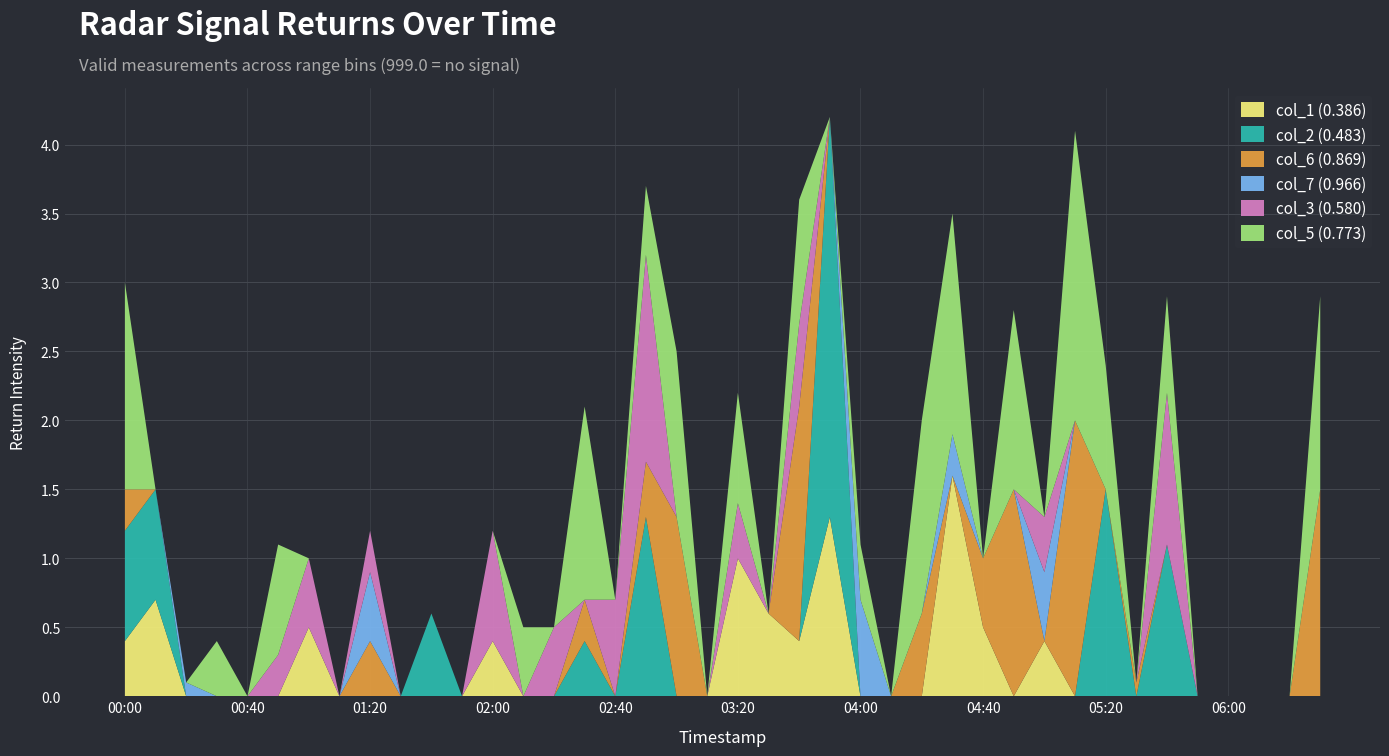

Reading left to right, what are all the values shown in this chart?

col_1 (0.386): 2002/10/24 00:00=0.4	2002/10/24 00:10=0.7	2002/10/24 00:20=0.0	2002/10/24 00:30=0.0	2002/10/24 00:40=0.0	2002/10/24 00:50=0.0	2002/10/24 01:00=0.5	2002/10/24 01:10=0.0	2002/10/24 01:20=0.0	2002/10/24 01:30=0.0	2002/10/24 01:40=0.0	2002/10/24 01:50=0.0	2002/10/24 02:00=0.4	2002/10/24 02:10=0.0	2002/10/24 02:20=0.0	2002/10/24 02:30=0.0	2002/10/24 02:40=0.0	2002/10/24 02:50=0.0	2002/10/24 03:00=0.0	2002/10/24 03:10=0.0	2002/10/24 03:20=1.0	2002/10/24 03:30=0.6	2002/10/24 03:40=0.4	2002/10/24 03:50=1.3	2002/10/24 04:00=0.0	2002/10/24 04:10=0.0	2002/10/24 04:20=0.0	2002/10/24 04:30=1.6	2002/10/24 04:40=0.5	2002/10/24 04:50=0.0	2002/10/24 05:00=0.4	2002/10/24 05:10=0.0	2002/10/24 05:20=0.0	2002/10/24 05:30=0.0	2002/10/24 05:40=0.0	2002/10/24 05:50=0.0	2002/10/24 06:00=0.0	2002/10/24 06:10=0.0	2002/10/24 06:20=0.0	2002/10/24 06:30=0.0
col_2 (0.483): 2002/10/24 00:00=0.8	2002/10/24 00:10=0.8	2002/10/24 00:20=0.0	2002/10/24 00:30=0.0	2002/10/24 00:40=0.0	2002/10/24 00:50=0.0	2002/10/24 01:00=0.0	2002/10/24 01:10=0.0	2002/10/24 01:20=0.0	2002/10/24 01:30=0.0	2002/10/24 01:40=0.6	2002/10/24 01:50=0.0	2002/10/24 02:00=0.0	2002/10/24 02:10=0.0	2002/10/24 02:20=0.0	2002/10/24 02:30=0.4	2002/10/24 02:40=0.0	2002/10/24 02:50=1.3	2002/10/24 03:00=0.0	2002/10/24 03:10=0.0	2002/10/24 03:20=0.0	2002/10/24 03:30=0.0	2002/10/24 03:40=0.0	2002/10/24 03:50=2.9	2002/10/24 04:00=0.0	2002/10/24 04:10=0.0	2002/10/24 04:20=0.0	2002/10/24 04:30=0.0	2002/10/24 04:40=0.0	2002/10/24 04:50=0.0	2002/10/24 05:00=0.0	2002/10/24 05:10=0.0	2002/10/24 05:20=1.5	2002/10/24 05:30=0.0	2002/10/24 05:40=1.1	2002/10/24 05:50=0.0	2002/10/24 06:00=0.0	2002/10/24 06:10=0.0	2002/10/24 06:20=0.0	2002/10/24 06:30=0.0
col_6 (0.869): 2002/10/24 00:00=0.3	2002/10/24 00:10=0.0	2002/10/24 00:20=0.0	2002/10/24 00:30=0.0	2002/10/24 00:40=0.0	2002/10/24 00:50=0.0	2002/10/24 01:00=0.0	2002/10/24 01:10=0.0	2002/10/24 01:20=0.4	2002/10/24 01:30=0.0	2002/10/24 01:40=0.0	2002/10/24 01:50=0.0	2002/10/24 02:00=0.0	2002/10/24 02:10=0.0	2002/10/24 02:20=0.0	2002/10/24 02:30=0.3	2002/10/24 02:40=0.0	2002/10/24 02:50=0.4	2002/10/24 03:00=1.3	2002/10/24 03:10=0.0	2002/10/24 03:20=0.0	2002/10/24 03:30=0.0	2002/10/24 03:40=1.7	2002/10/24 03:50=0.0	2002/10/24 04:00=0.0	2002/10/24 04:10=0.0	2002/10/24 04:20=0.6	2002/10/24 04:30=0.0	2002/10/24 04:40=0.5	2002/10/24 04:50=1.5	2002/10/24 05:00=0.0	2002/10/24 05:10=2.0	2002/10/24 05:20=0.0	2002/10/24 05:30=0.1	2002/10/24 05:40=0.0	2002/10/24 05:50=0.0	2002/10/24 06:00=0.0	2002/10/24 06:10=0.0	2002/10/24 06:20=0.0	2002/10/24 06:30=1.5
col_7 (0.966): 2002/10/24 00:00=0.0	2002/10/24 00:10=0.0	2002/10/24 00:20=0.1	2002/10/24 00:30=0.0	2002/10/24 00:40=0.0	2002/10/24 00:50=0.0	2002/10/24 01:00=0.0	2002/10/24 01:10=0.0	2002/10/24 01:20=0.5	2002/10/24 01:30=0.0	2002/10/24 01:40=0.0	2002/10/24 01:50=0.0	2002/10/24 02:00=0.0	2002/10/24 02:10=0.0	2002/10/24 02:20=0.0	2002/10/24 02:30=0.0	2002/10/24 02:40=0.0	2002/10/24 02:50=0.0	2002/10/24 03:00=0.0	2002/10/24 03:10=0.0	2002/10/24 03:20=0.0	2002/10/24 03:30=0.0	2002/10/24 03:40=0.0	2002/10/24 03:50=0.0	2002/10/24 04:00=0.7	2002/10/24 04:10=0.0	2002/10/24 04:20=0.0	2002/10/24 04:30=0.3	2002/10/24 04:40=0.0	2002/10/24 04:50=0.0	2002/10/24 05:00=0.5	2002/10/24 05:10=0.0	2002/10/24 05:20=0.0	2002/10/24 05:30=0.0	2002/10/24 05:40=0.0	2002/10/24 05:50=0.0	2002/10/24 06:00=0.0	2002/10/24 06:10=0.0	2002/10/24 06:20=0.0	2002/10/24 06:30=0.0
col_3 (0.580): 2002/10/24 00:00=0.0	2002/10/24 00:10=0.0	2002/10/24 00:20=0.0	2002/10/24 00:30=0.0	2002/10/24 00:40=0.0	2002/10/24 00:50=0.3	2002/10/24 01:00=0.5	2002/10/24 01:10=0.0	2002/10/24 01:20=0.3	2002/10/24 01:30=0.0	2002/10/24 01:40=0.0	2002/10/24 01:50=0.0	2002/10/24 02:00=0.8	2002/10/24 02:10=0.0	2002/10/24 02:20=0.5	2002/10/24 02:30=0.0	2002/10/24 02:40=0.7	2002/10/24 02:50=1.5	2002/10/24 03:00=0.0	2002/10/24 03:10=0.0	2002/10/24 03:20=0.4	2002/10/24 03:30=0.0	2002/10/24 03:40=0.6	2002/10/24 03:50=0.0	2002/10/24 04:00=0.0	2002/10/24 04:10=0.0	2002/10/24 04:20=0.0	2002/10/24 04:30=0.0	2002/10/24 04:40=0.0	2002/10/24 04:50=0.0	2002/10/24 05:00=0.4	2002/10/24 05:10=0.0	2002/10/24 05:20=0.0	2002/10/24 05:30=0.0	2002/10/24 05:40=1.1	2002/10/24 05:50=0.0	2002/10/24 06:00=0.0	2002/10/24 06:10=0.0	2002/10/24 06:20=0.0	2002/10/24 06:30=0.0
col_5 (0.773): 2002/10/24 00:00=1.5	2002/10/24 00:10=0.0	2002/10/24 00:20=0.0	2002/10/24 00:30=0.4	2002/10/24 00:40=0.0	2002/10/24 00:50=0.8	2002/10/24 01:00=0.0	2002/10/24 01:10=0.0	2002/10/24 01:20=0.0	2002/10/24 01:30=0.0	2002/10/24 01:40=0.0	2002/10/24 01:50=0.0	2002/10/24 02:00=0.0	2002/10/24 02:10=0.5	2002/10/24 02:20=0.0	2002/10/24 02:30=1.4	2002/10/24 02:40=0.0	2002/10/24 02:50=0.5	2002/10/24 03:00=1.2	2002/10/24 03:10=0.0	2002/10/24 03:20=0.8	2002/10/24 03:30=0.0	2002/10/24 03:40=0.9	2002/10/24 03:50=0.0	2002/10/24 04:00=0.4	2002/10/24 04:10=0.0	2002/10/24 04:20=1.4	2002/10/24 04:30=1.6	2002/10/24 04:40=0.0	2002/10/24 04:50=1.3	2002/10/24 05:00=0.0	2002/10/24 05:10=2.1	2002/10/24 05:20=0.9	2002/10/24 05:30=0.0	2002/10/24 05:40=0.7	2002/10/24 05:50=0.0	2002/10/24 06:00=0.0	2002/10/24 06:10=0.0	2002/10/24 06:20=0.0	2002/10/24 06:30=1.4